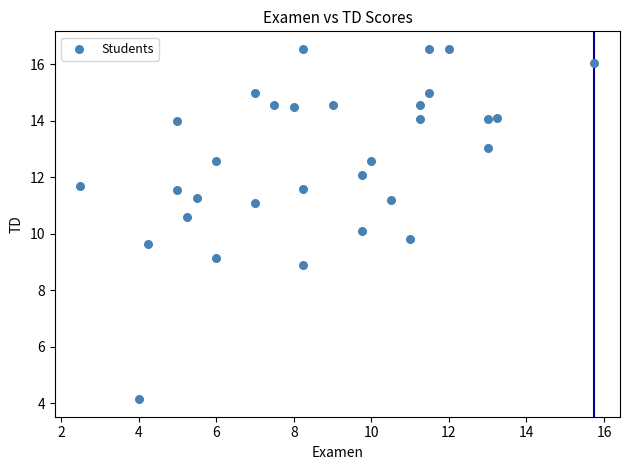

What is the range of Y values (max minus min)?

12.4